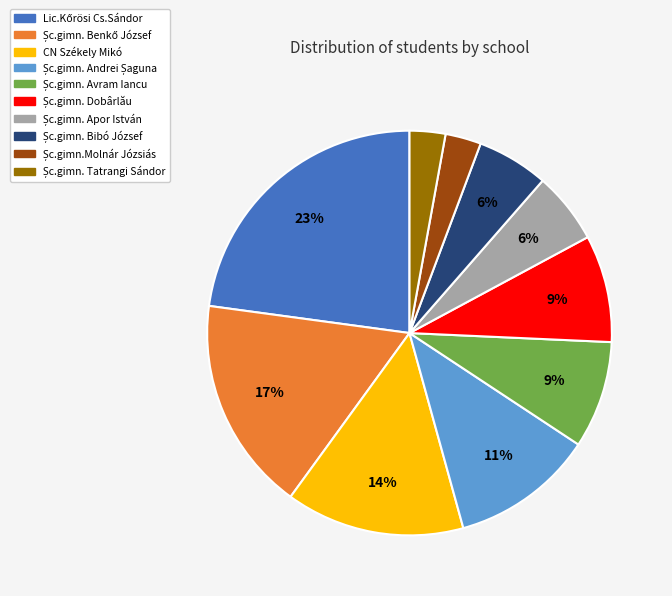

Is there any slice that represents more than half of the pie?

No